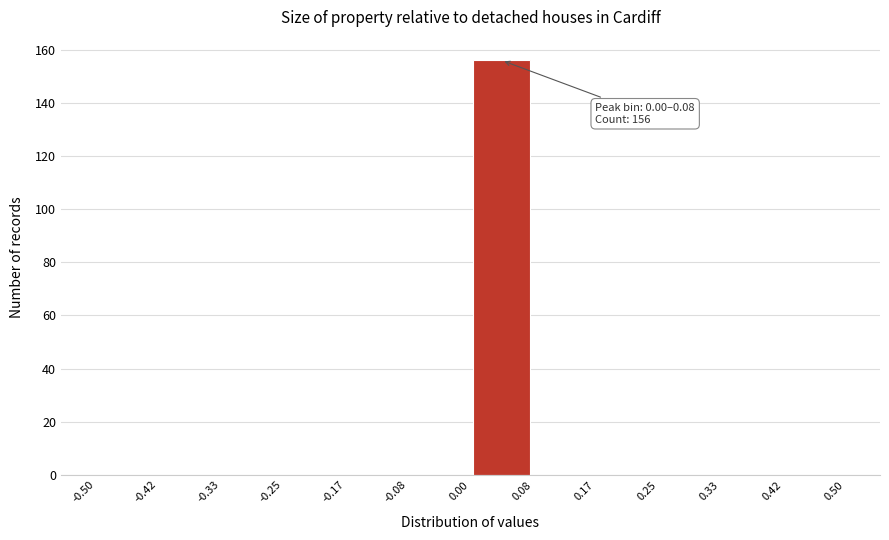

Over which range of the x-axis is the bar tallest?

0.00 to 0.08